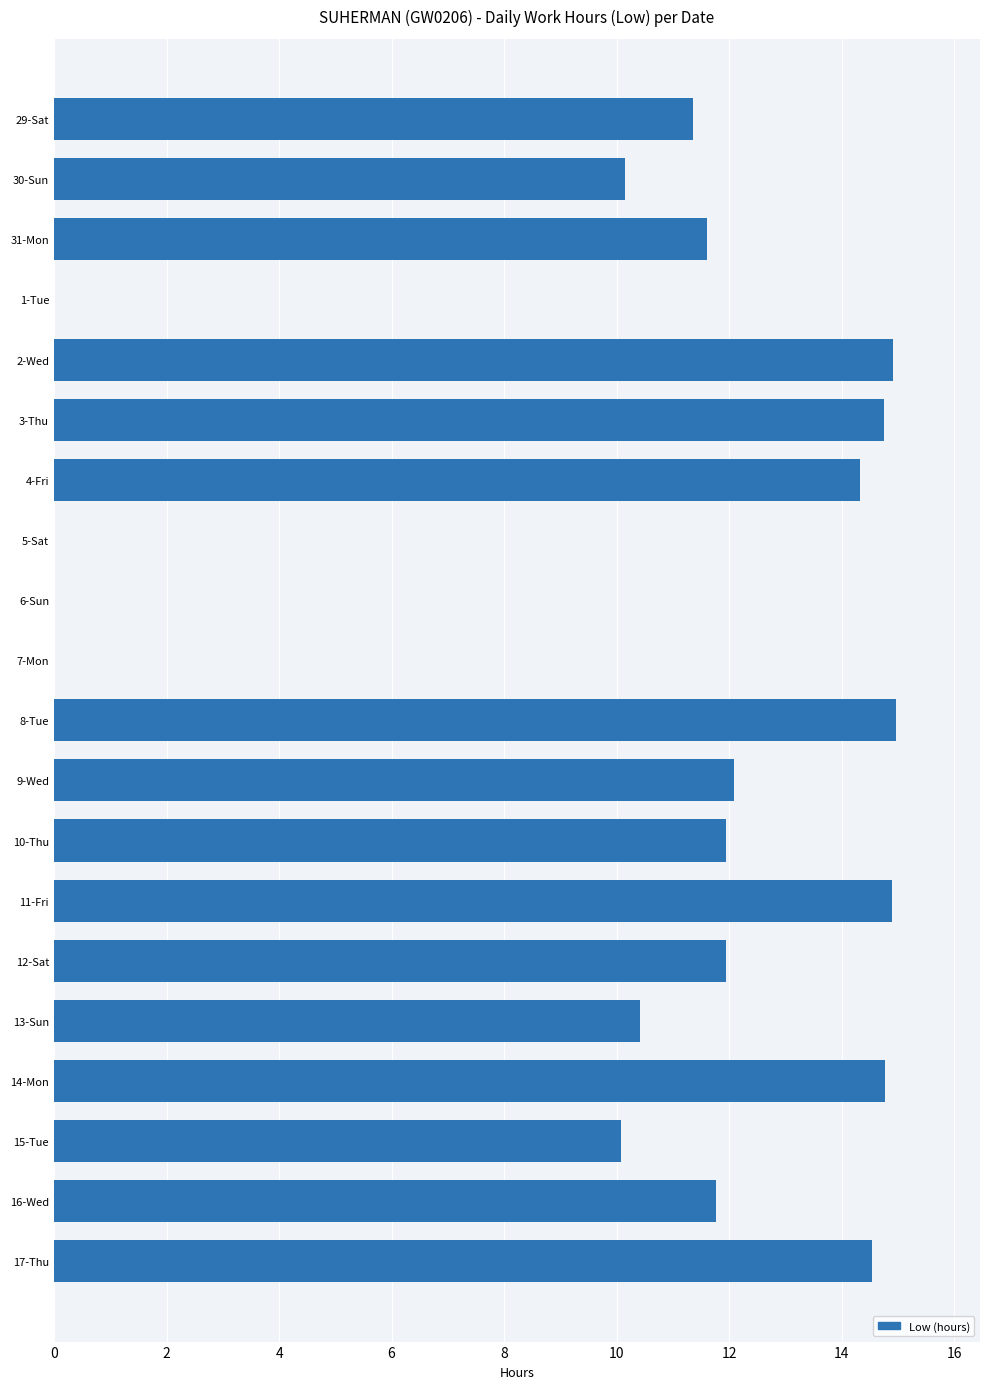

What is the sum of the values at 3-Thu and 14-Mon?

29.5